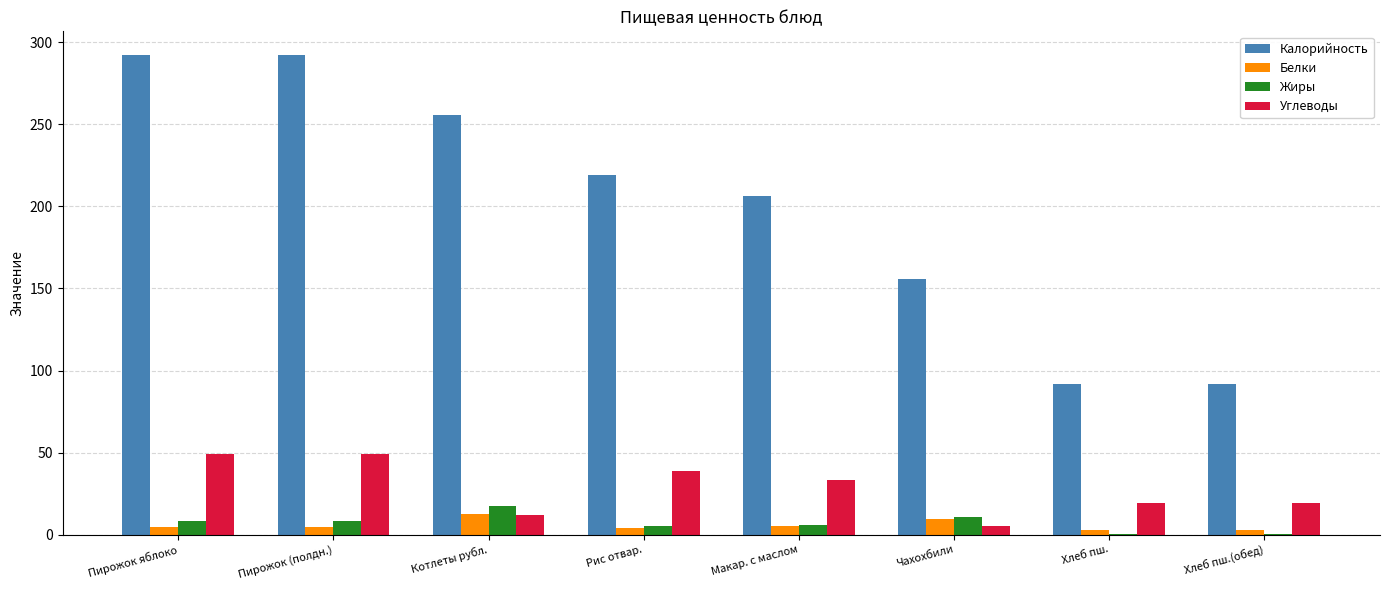

Between Пирожок яблоко and Котлеты рубл., which series saw the biggest shift?

Углеводы